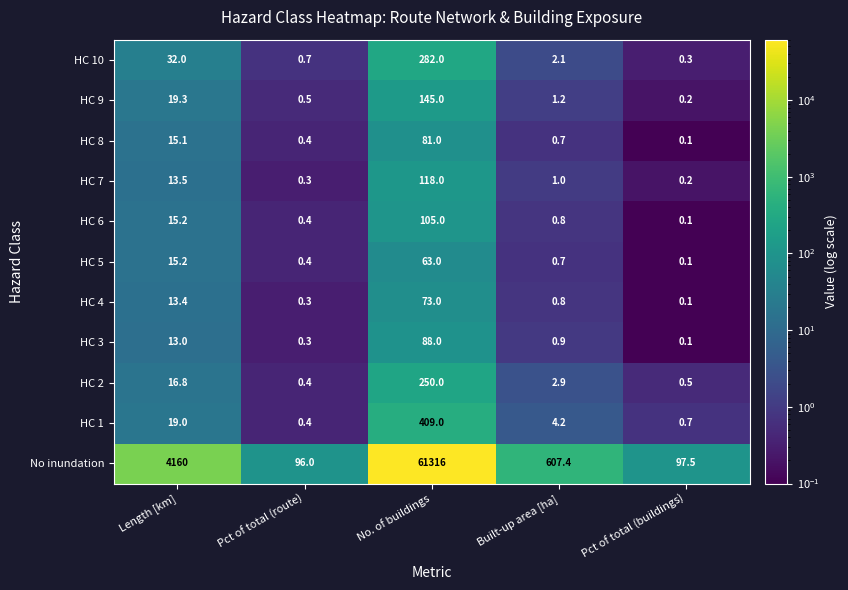

What is the approximate value of HC 3 at No. of buildings?

88.0